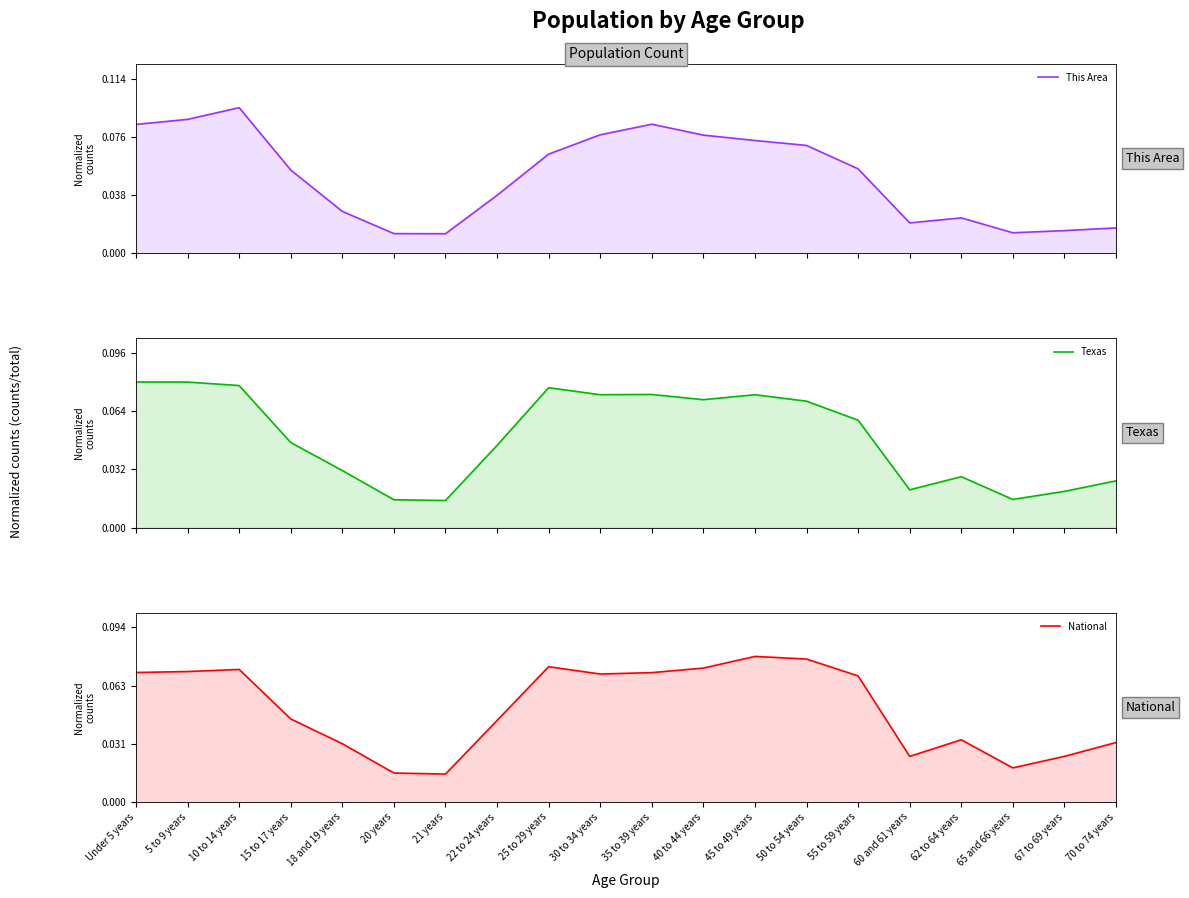

In Texas, how many points are higher than both neighbors (excluding endpoints)?

4